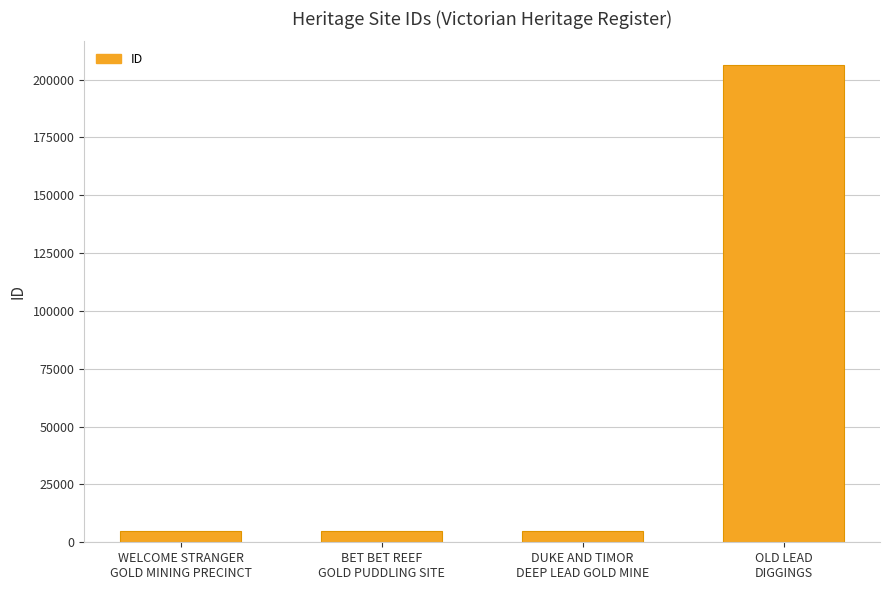

The value at OLD LEAD
DIGGINGS is 206182. True or false?

True